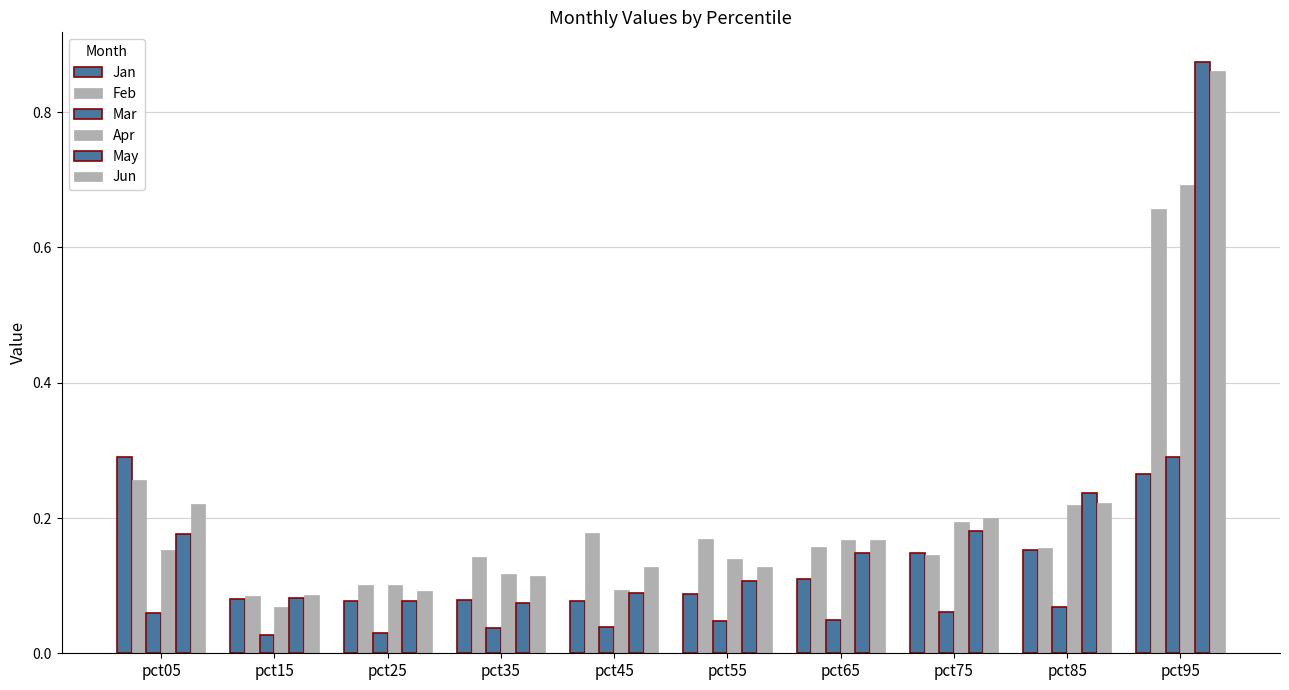

How many distinct data groups are displayed?

6